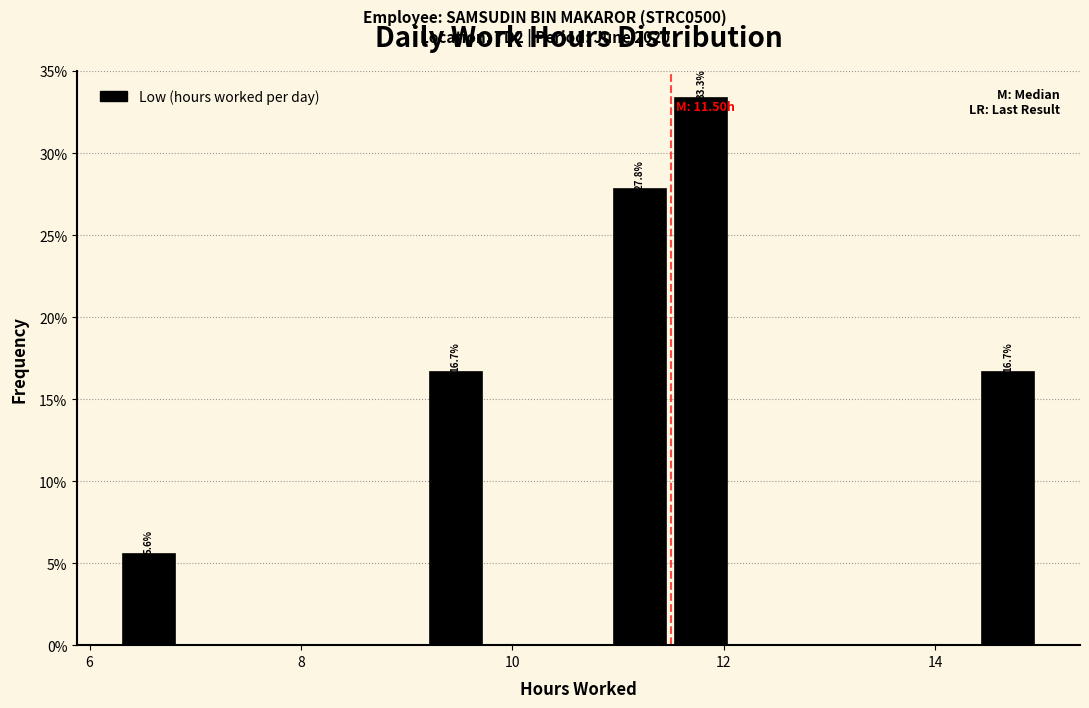

Around what value on the x-axis is the tallest bar? Give the approximate position of its centre, as read against the axis.

11.8